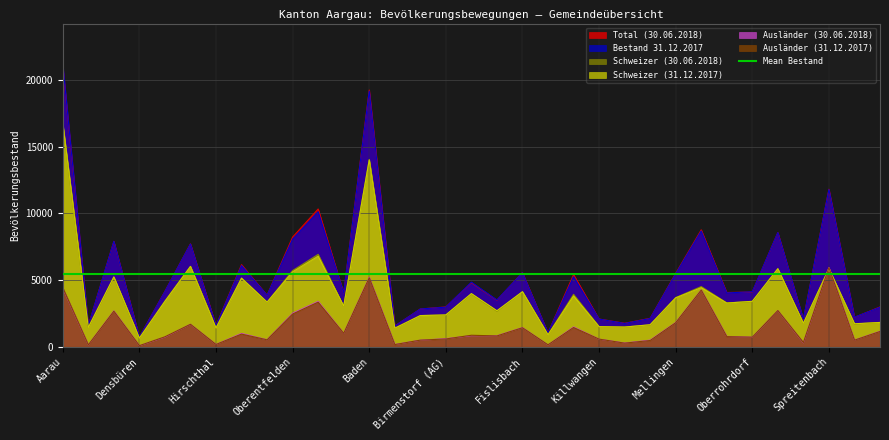

Rank the categories by Ausländer (31.12.2017) value from lowest to highest.

Densbüren, Biberstein, Freienwil, Bellikon, Hirschthal, Künten, Remetschwil, Mägenwil, Stetten (AG), Bergdietikon, Muhen, Killwangen, Birmenstorf (AG), Oberrohrdorf, Erlinsbach (AG), Niederrohrdorf, Ennetbaden, Ehrendingen, Küttigen, Unterentfelden, Turgi, Fislisbach, Gebenstorf, Gränichen, Mellingen, Oberentfelden, Buchs (AG), Obersiggenthal, Suhr, Neuenhof, Aarau, Baden, Spreitenbach